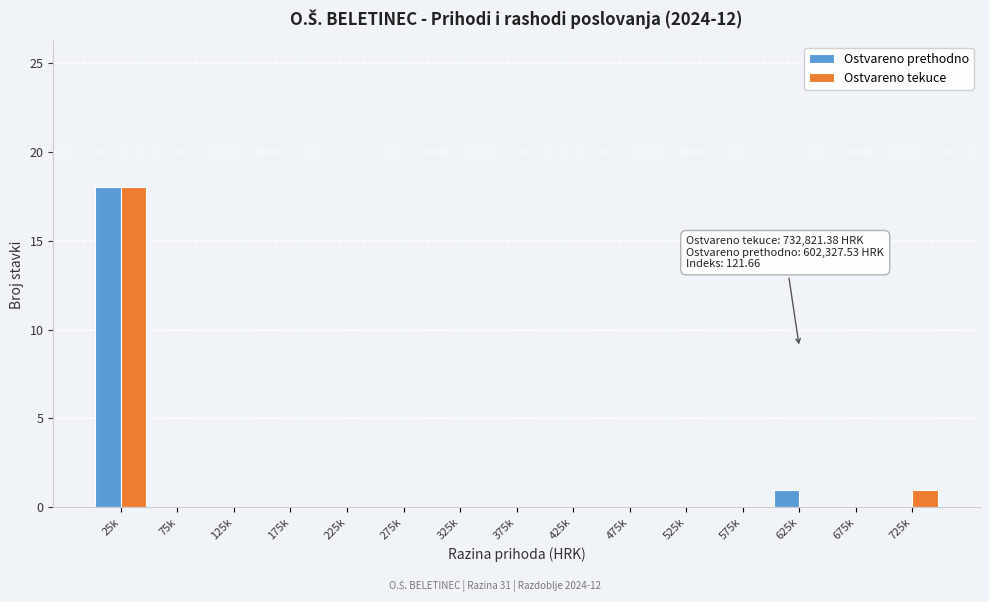

Reading right to left, what are all the values shown in this chart?

Ostvareno prethodno: 725k=0	675k=0	625k=1	575k=0	525k=0	475k=0	425k=0	375k=0	325k=0	275k=0	225k=0	175k=0	125k=0	75k=0	25k=18
Ostvareno tekuce: 725k=1	675k=0	625k=0	575k=0	525k=0	475k=0	425k=0	375k=0	325k=0	275k=0	225k=0	175k=0	125k=0	75k=0	25k=18